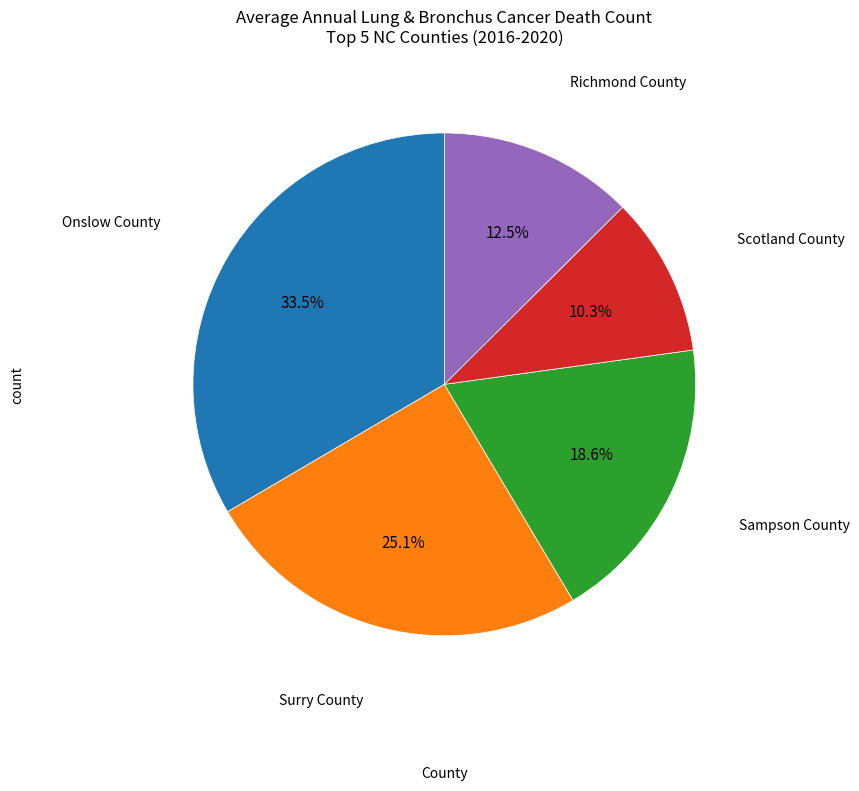

Does any single category account for the majority?

No